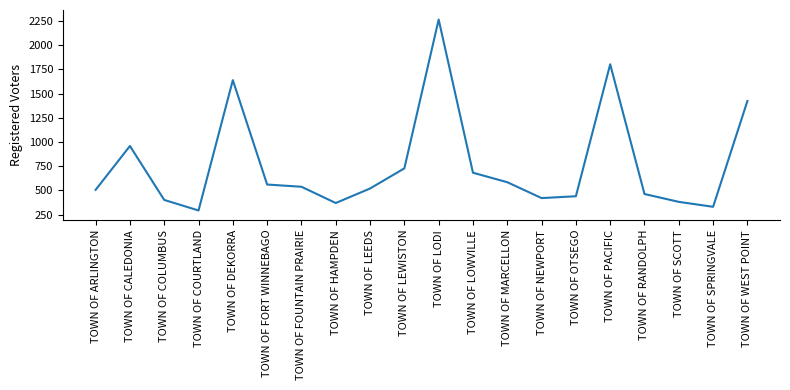

Count the number of categories in the chart.

20